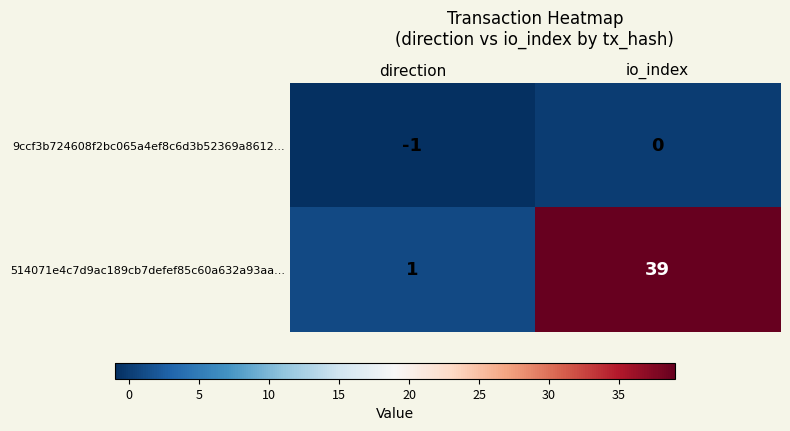

What is the sum of the 514071e4c7d9ac189cb7defef85c60a632a93aa... values at direction and io_index?

40